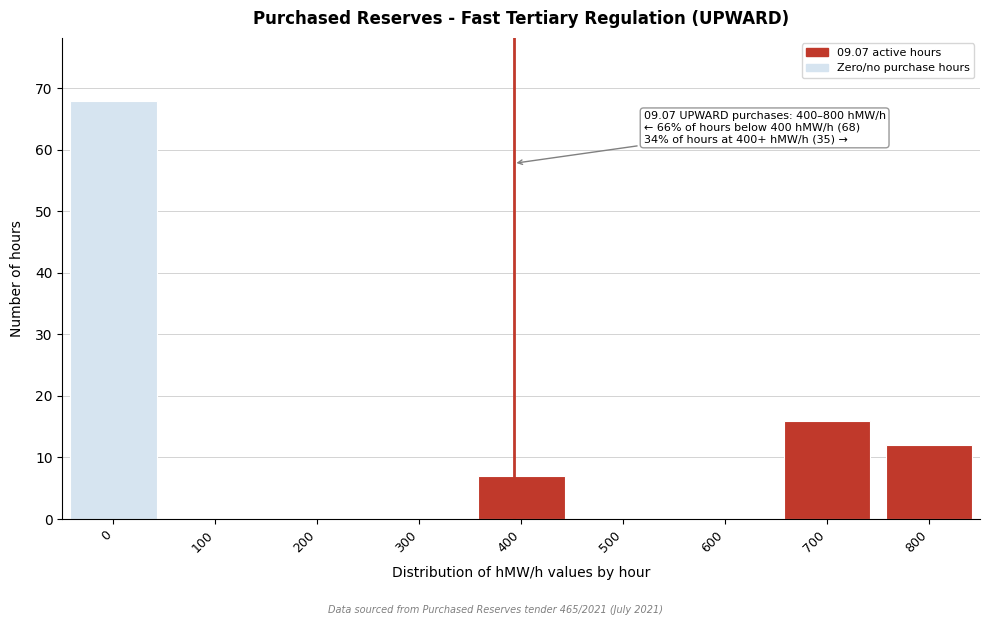

Reading right to left, transcribe all the data shown in this chart.

800=12	700=16	600=0	500=0	400=7	300=0	200=0	100=0	0=68